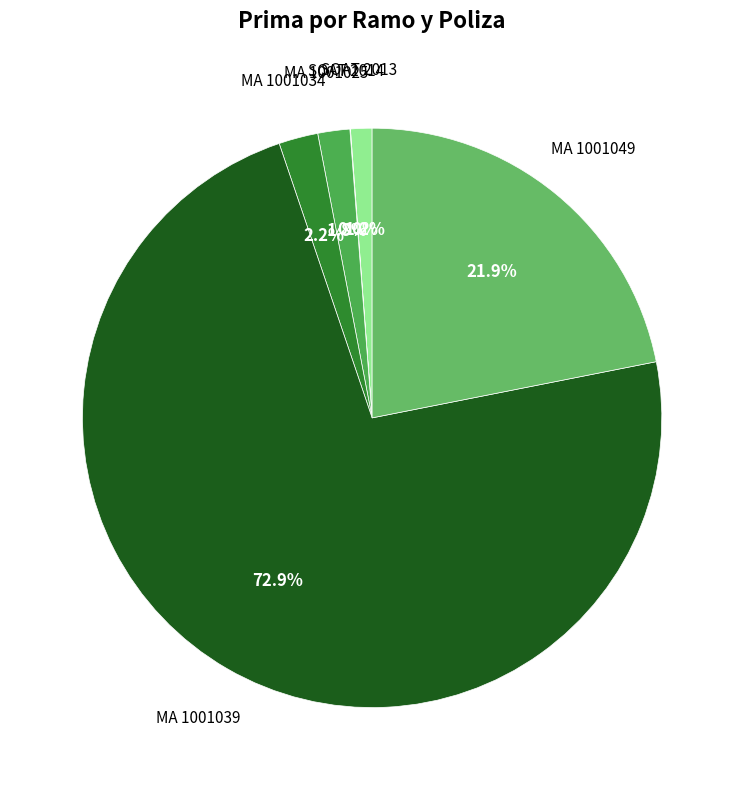

Does any single category account for the majority?

Yes